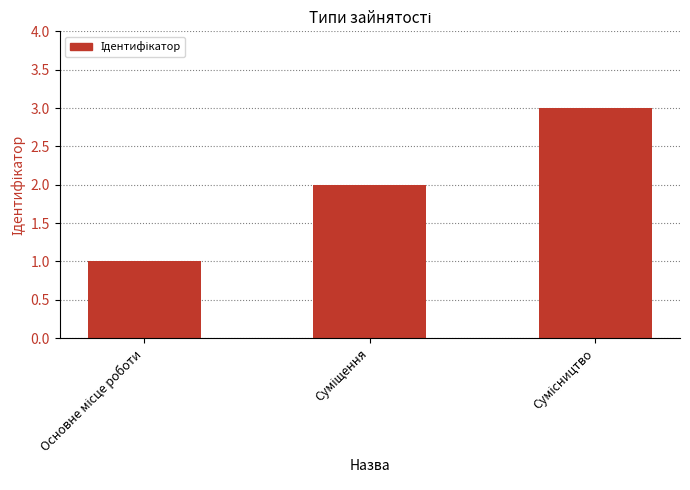

What is the smallest value displayed?

1